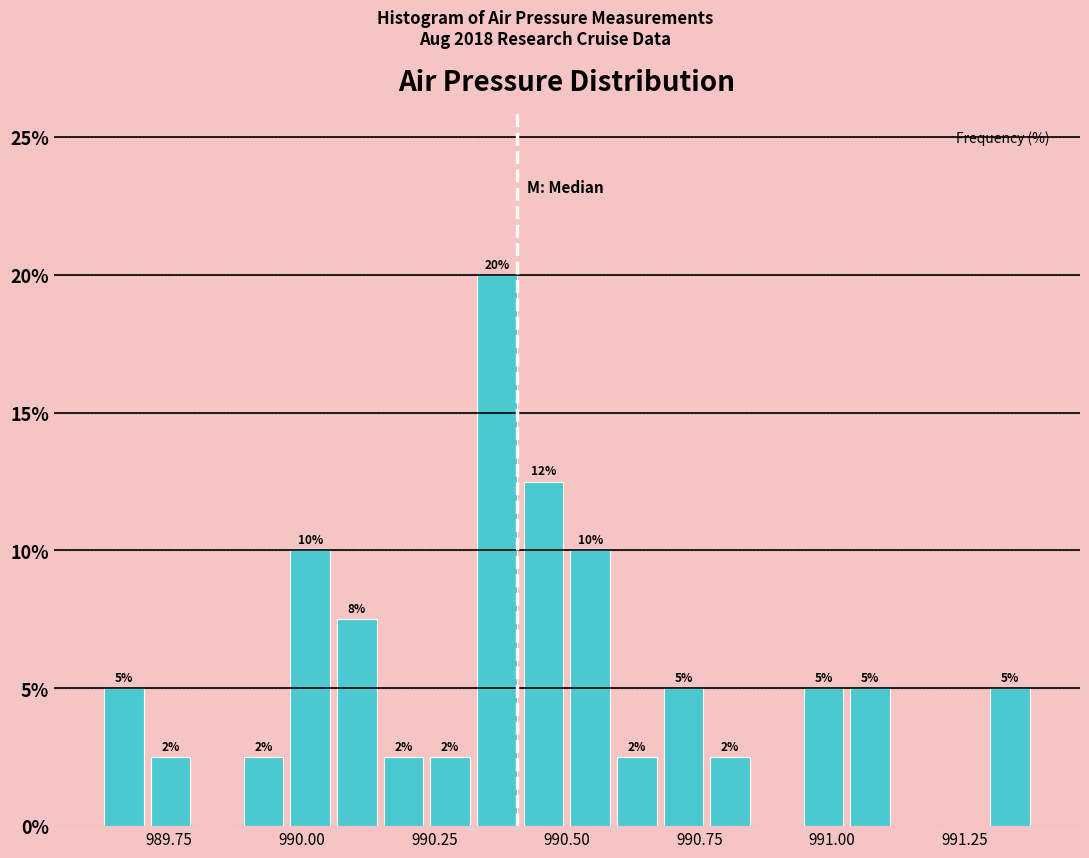

Around what value on the x-axis is the tallest bar? Give the approximate position of its centre, as read against the axis.

990.35